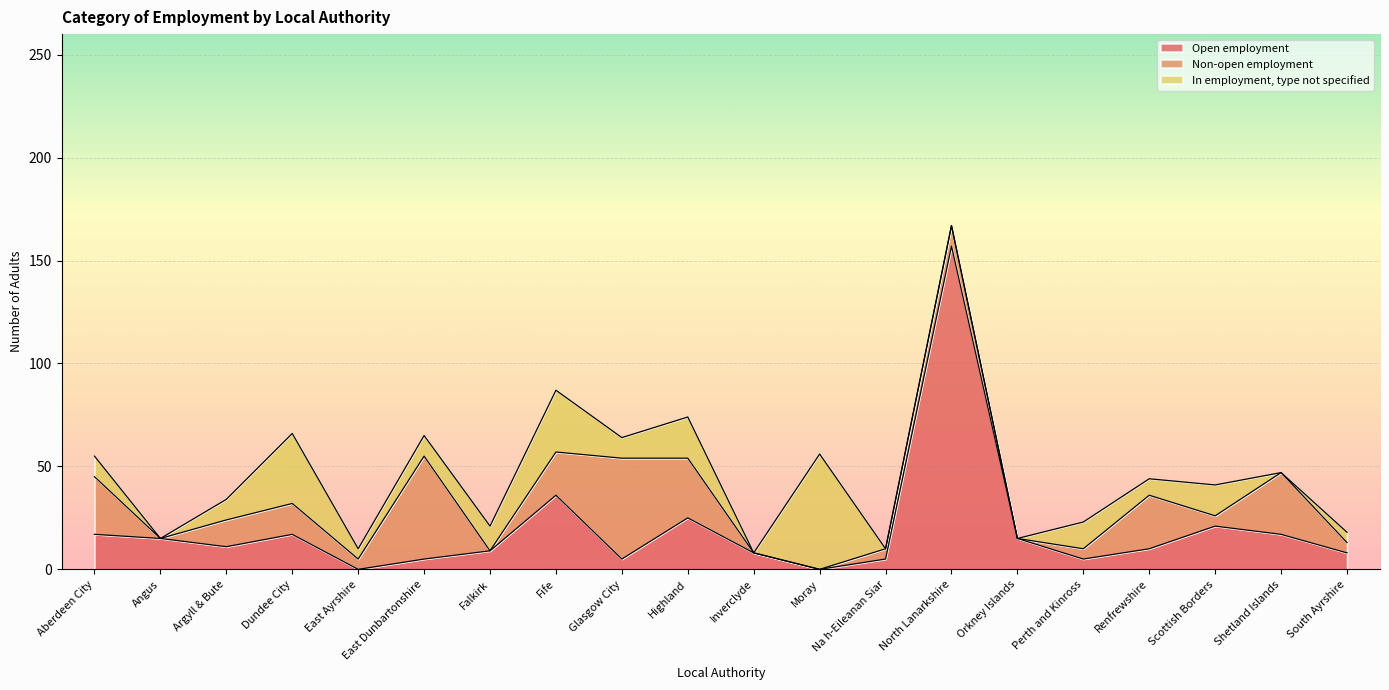

How many interior local peaks does the Open employment series have?

5